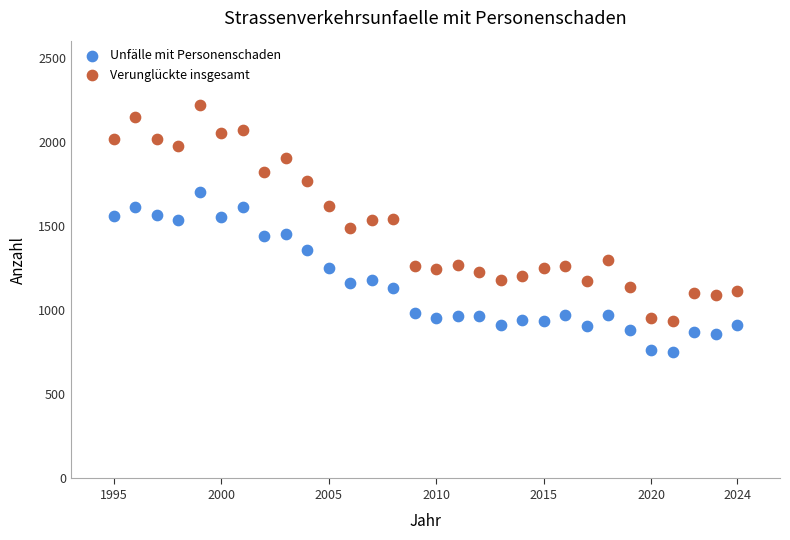

Which series has the widest spread of Y values?

Verunglückte insgesamt